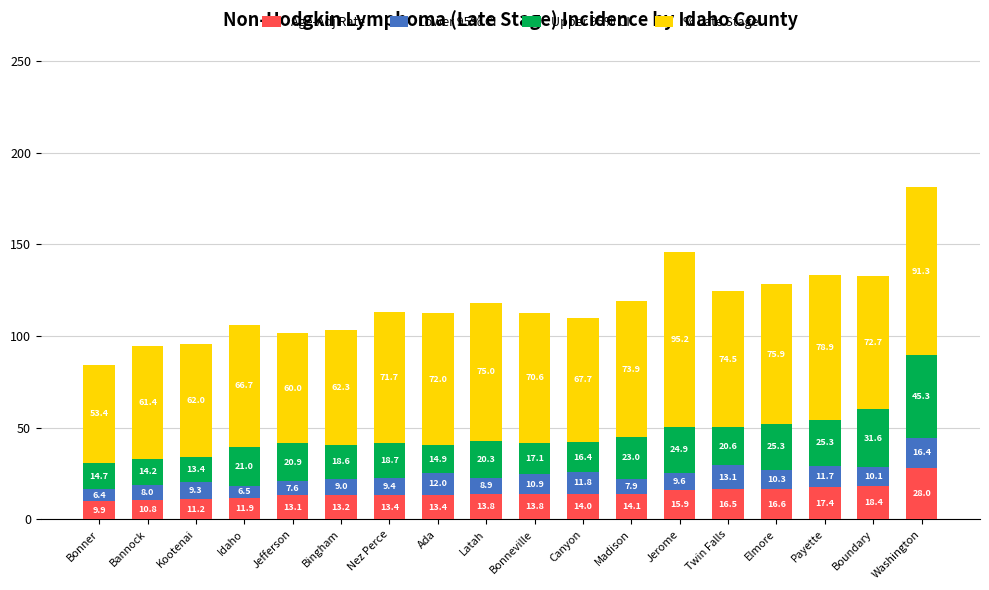

What is the difference between the Age-Adj Rate values at Jerome and Bonneville?

2.1